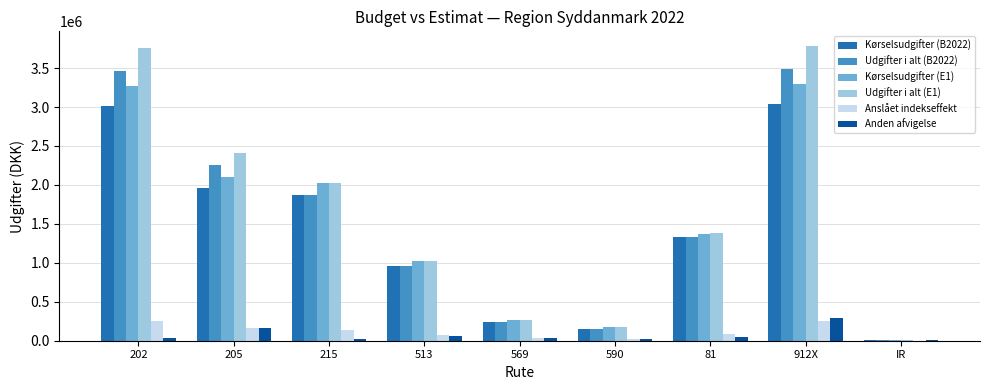

What value does the Anslået indekseffekt series have at 513?

68377.8